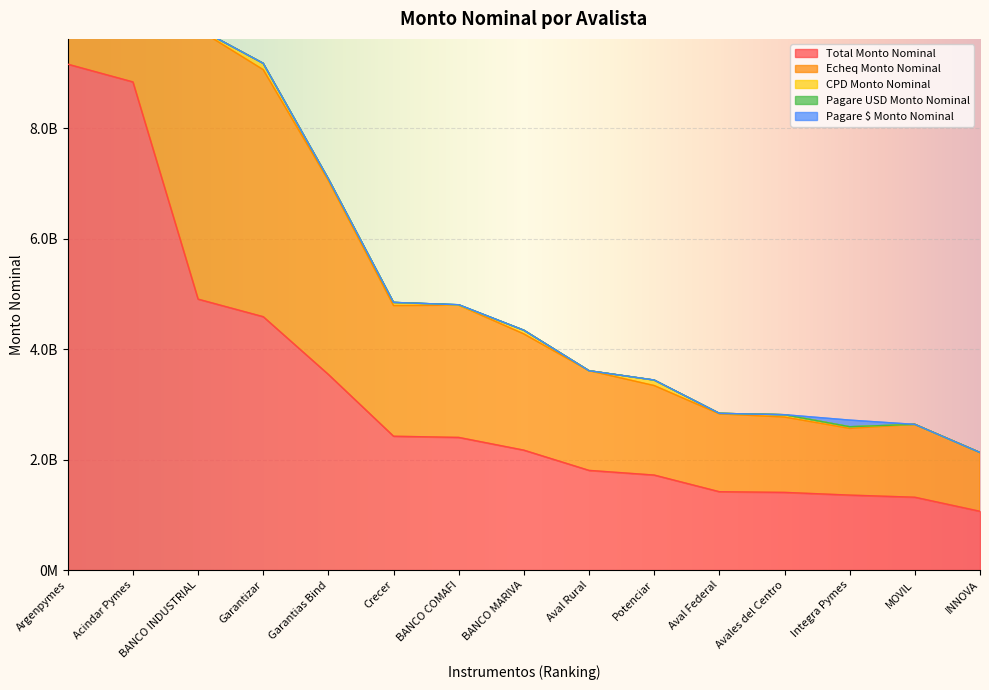

How many lines are shown in the chart?

5